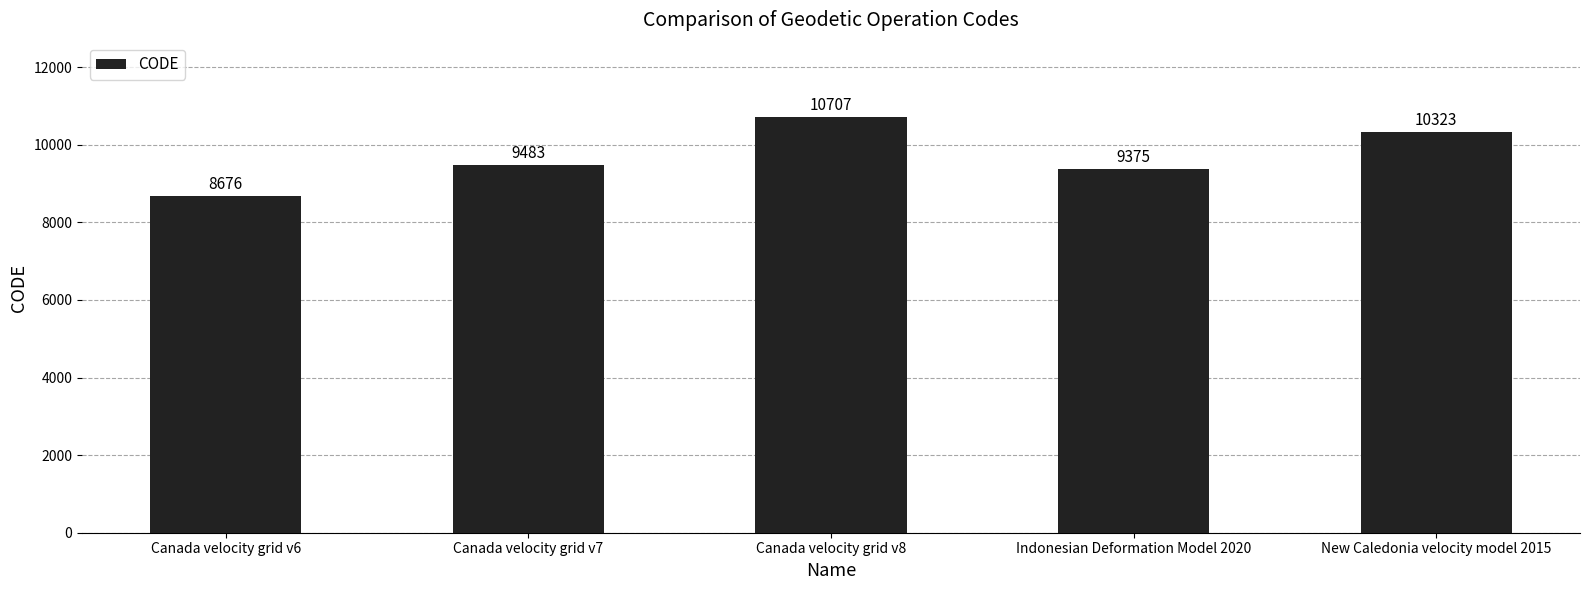

What is the label of the 5th bar from the right?

Canada velocity grid v6